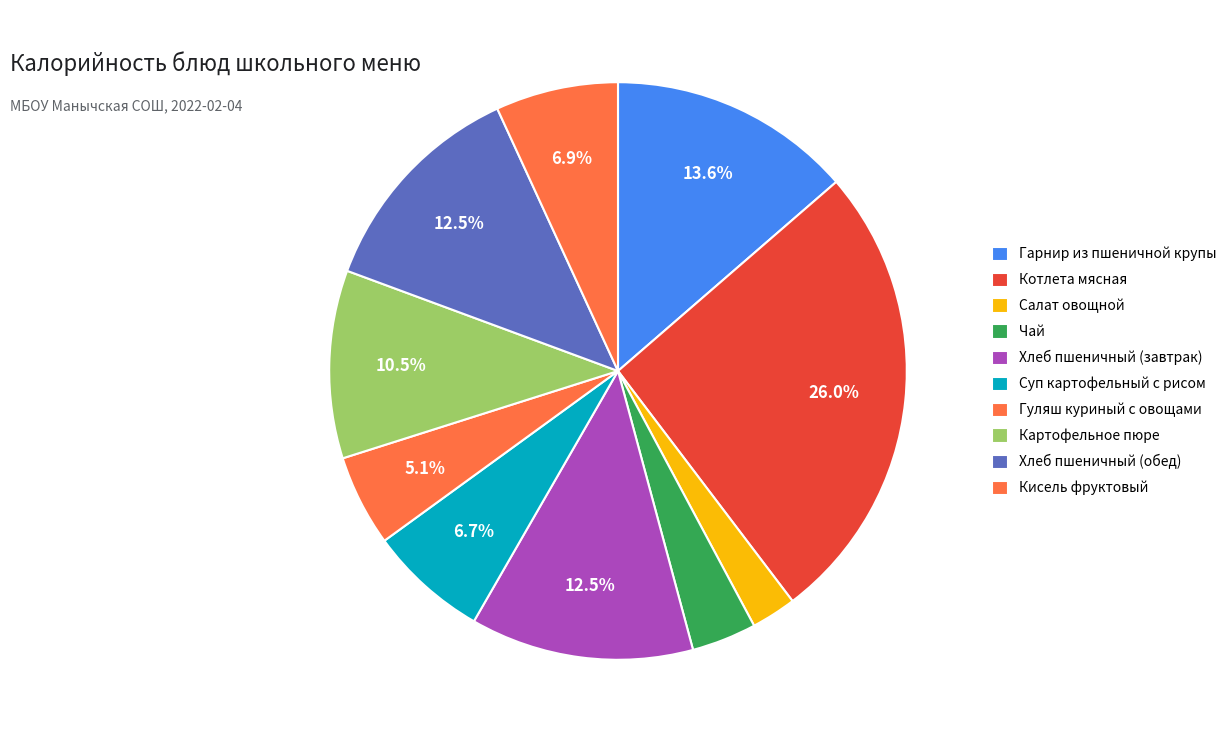

Count the number of slices in the pie.

10